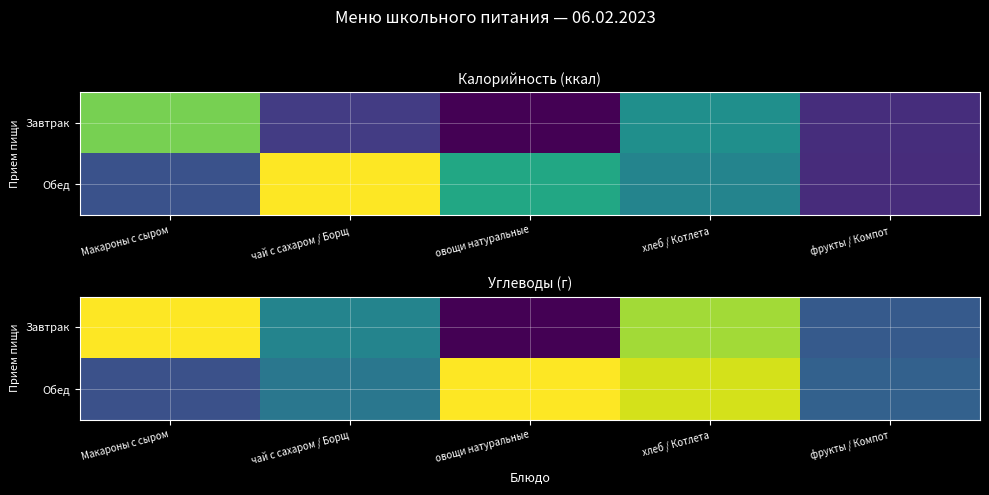

Read the Завтрак value at хлеб / Котлета.

27.8